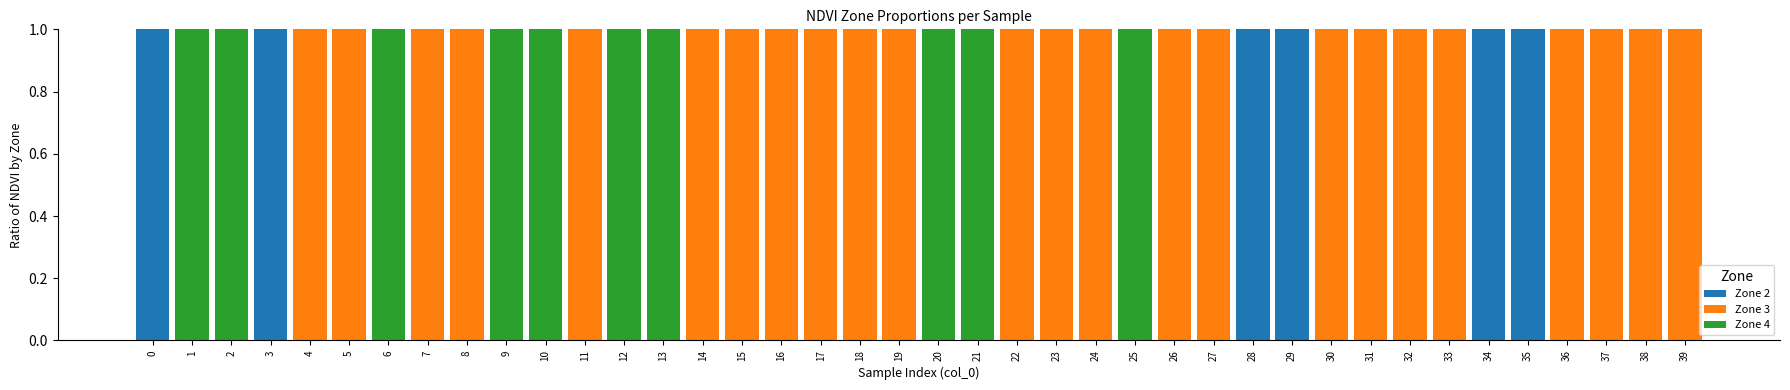

The value of Zone 2 at 0 is 0. True or false?

False